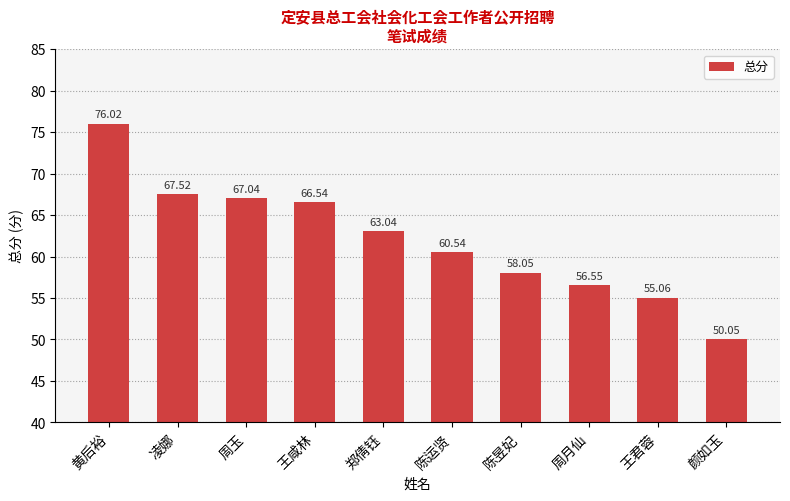

Rank the categories by value from highest to lowest.

黄后裕, 凌娜, 周玉, 王咸林, 郑倩钰, 陈运贤, 陈昱妃, 周月仙, 王君蓉, 颜如玉